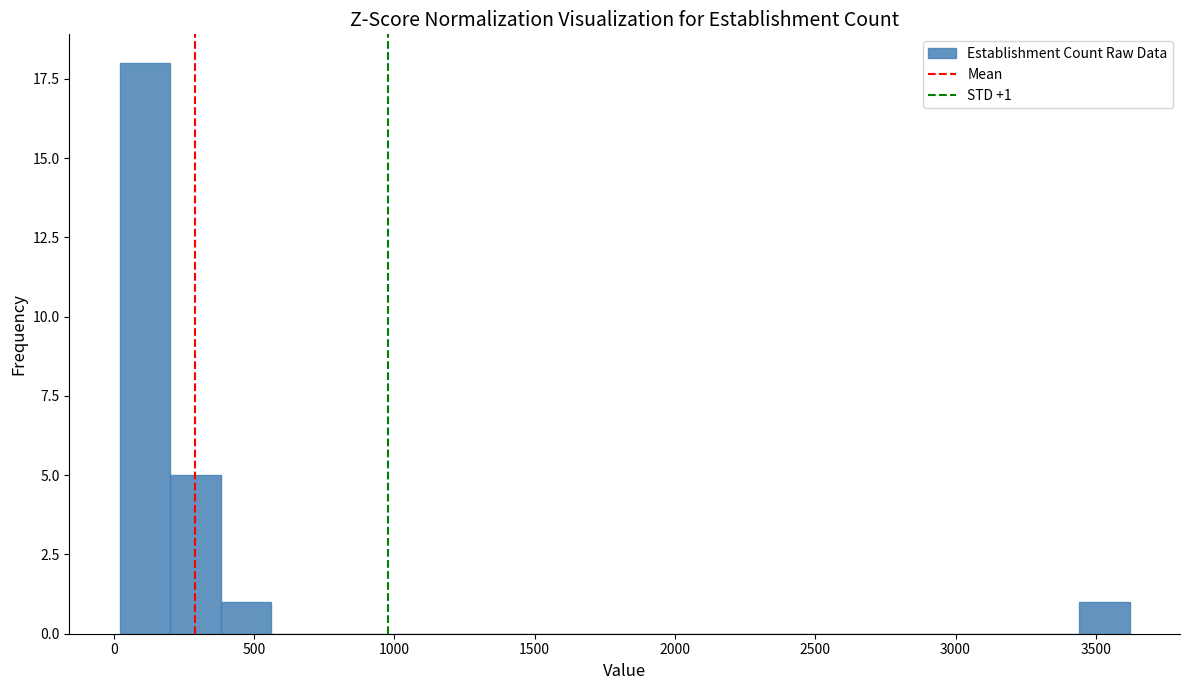

Read against the x-axis, roughly where is the centre of the tallest bar?

100